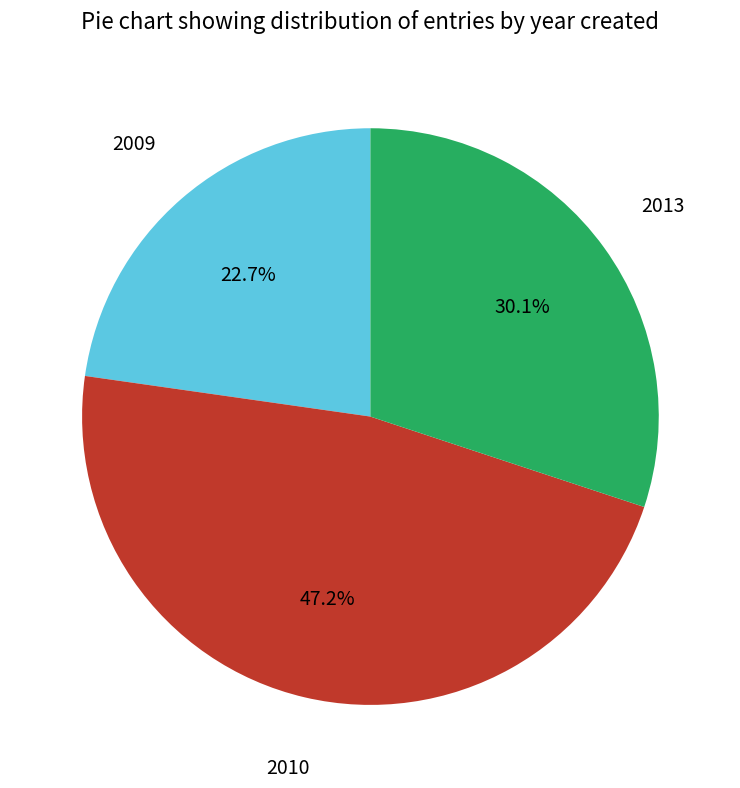

Does any single category account for the majority?

No